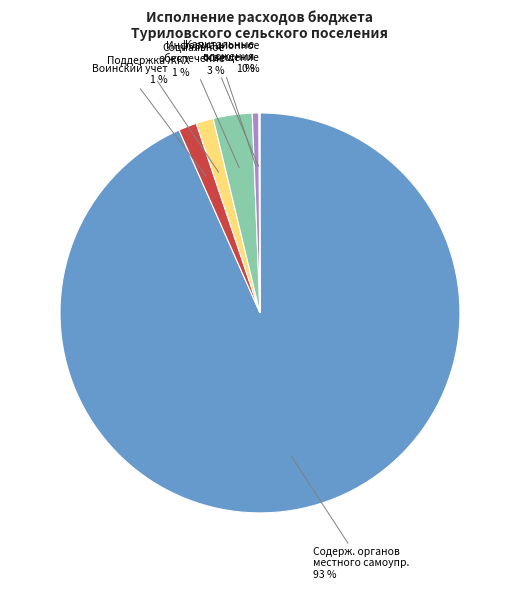

Does any single category account for the majority?

Yes